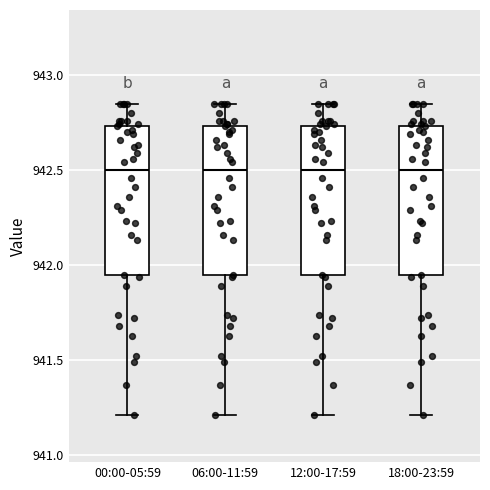

Where does the lower whisker of the box for 18:00-23:59 end on the y-axis? The values are not printed on the chart, so give them approximately, as read against the axis.

941.20